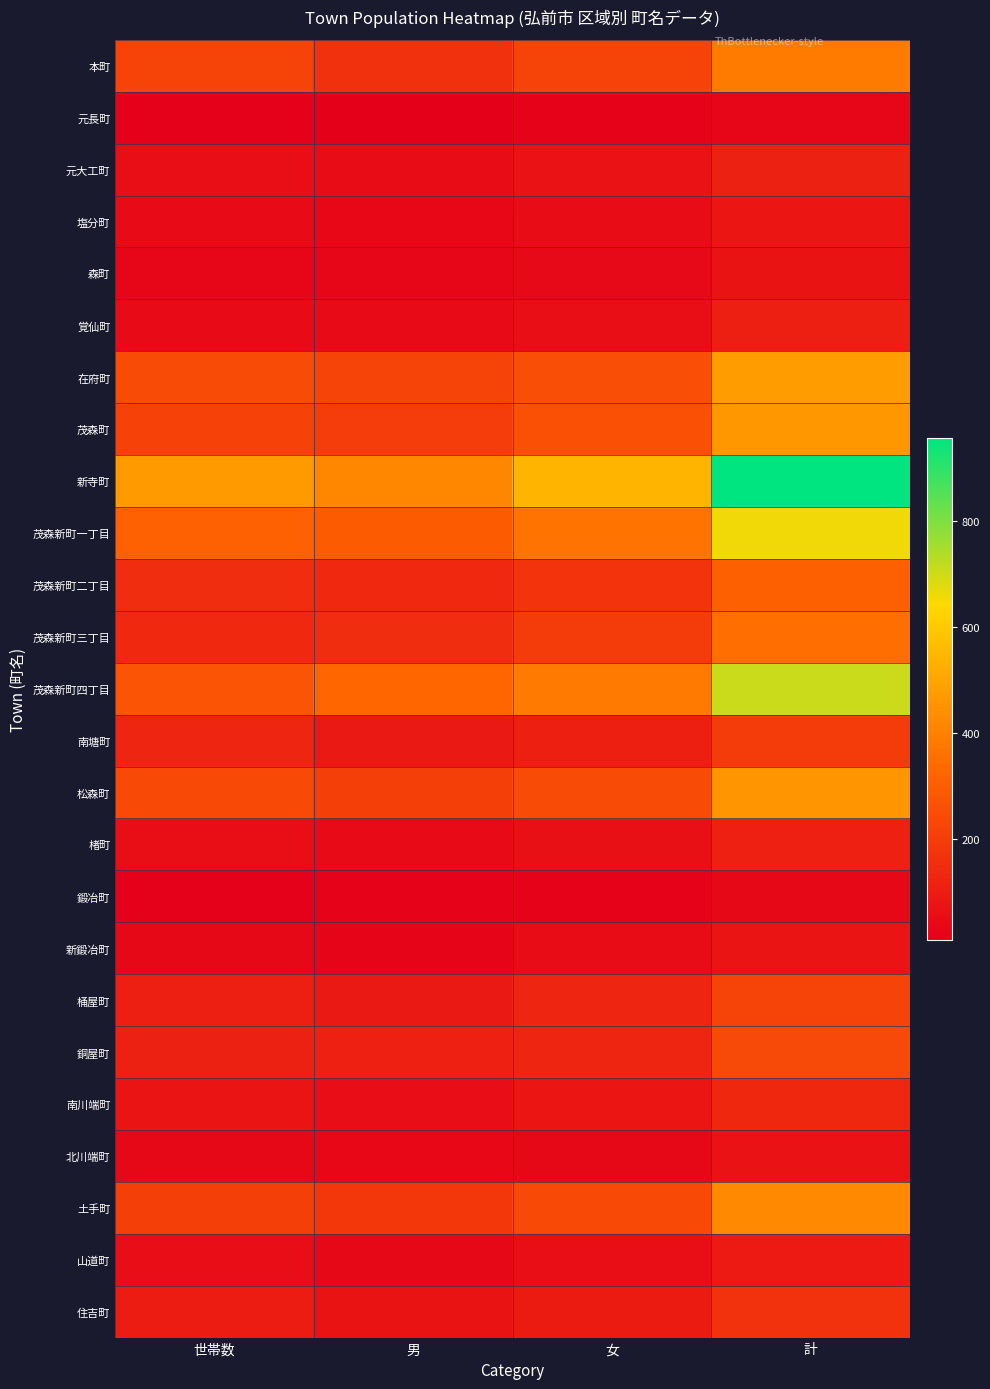

Between 計 and 男, which is larger?

計